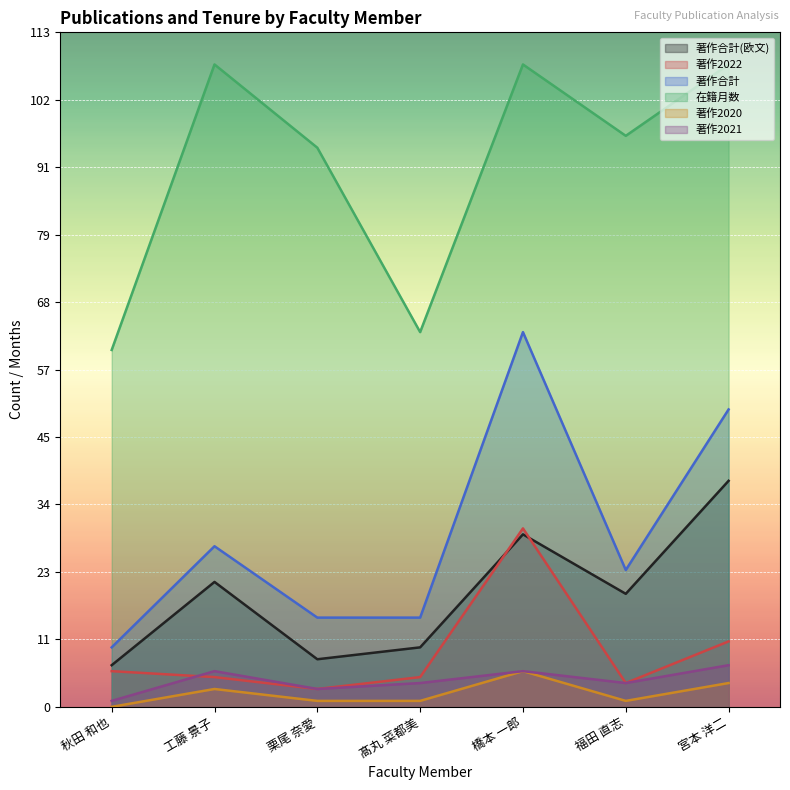

How many values in the 在籍月数 series exceed 96?

3